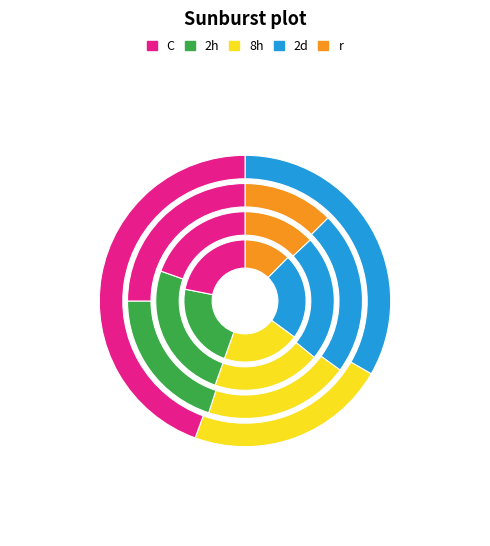

To the nearest percent, what is the average slice percentage?

20%